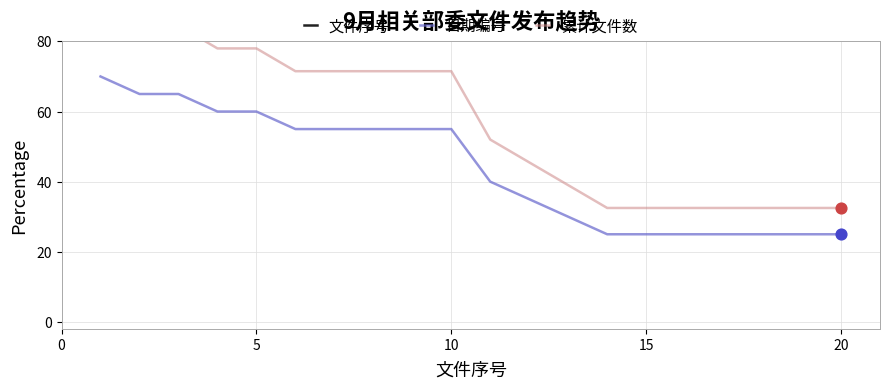

Which series has the widest spread of Y values?

文件序号